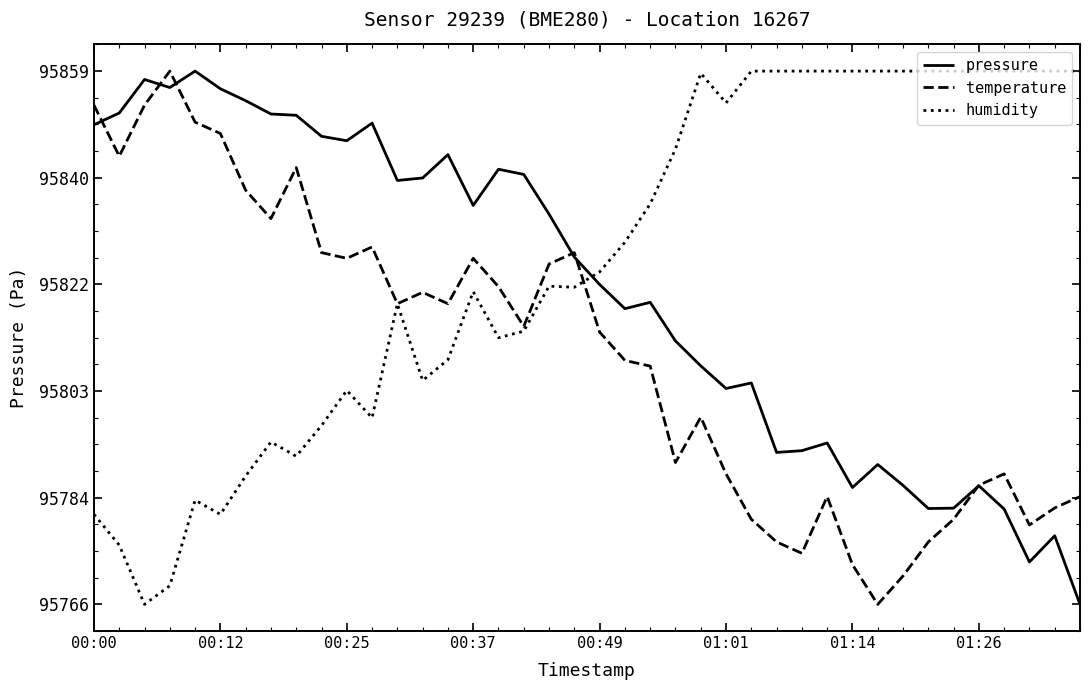

Which series has the largest total across all categories?

humidity